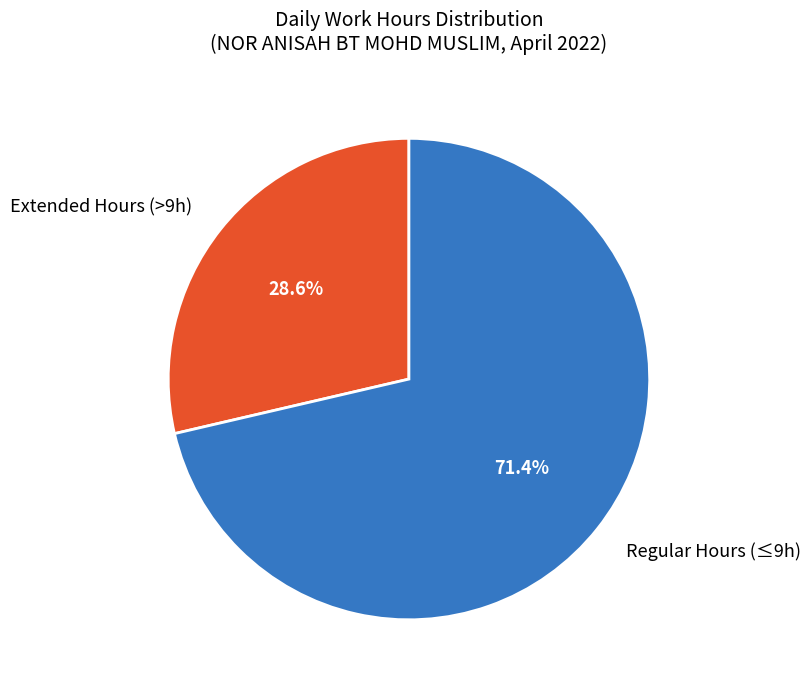

How much of the chart is everything except Regular Hours (≤9h)?

28.6%